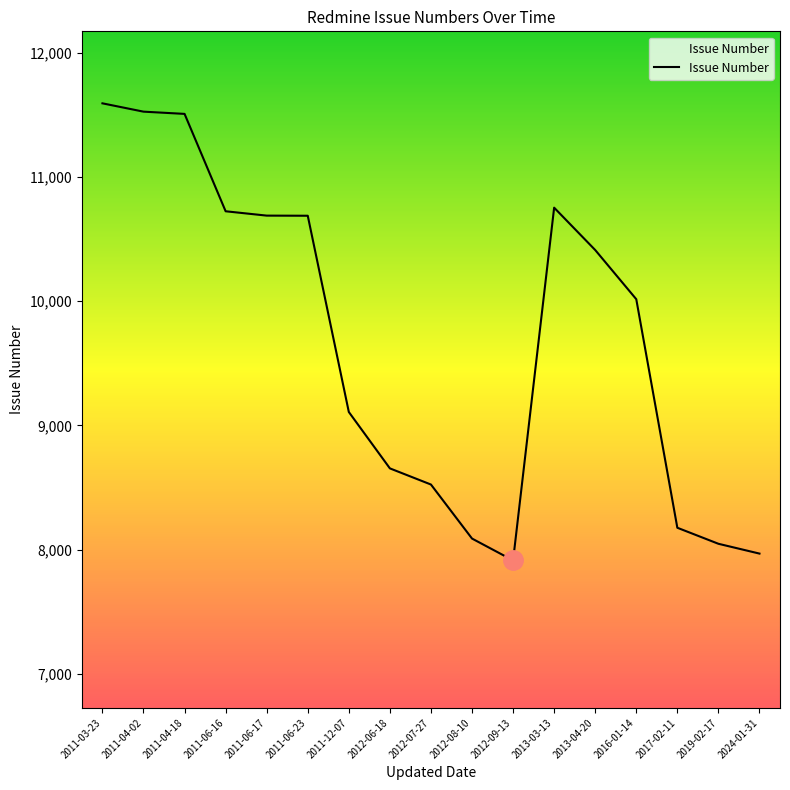

What is the change in value from 2011-03-23 to 2017-02-11?

-3417